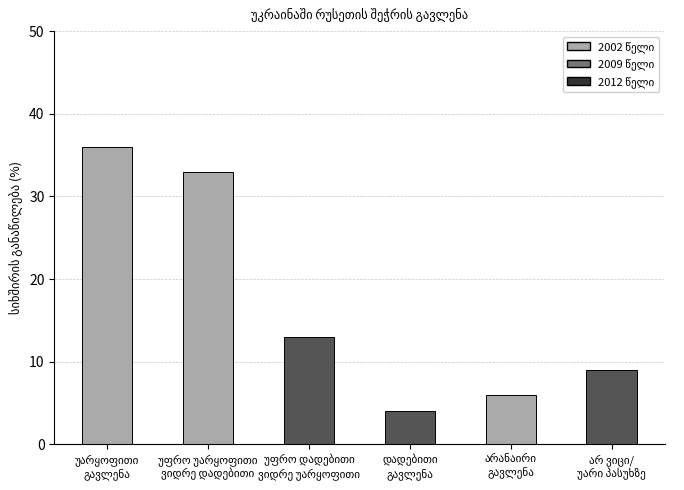

What is the difference between the maximum and minimum values?

32